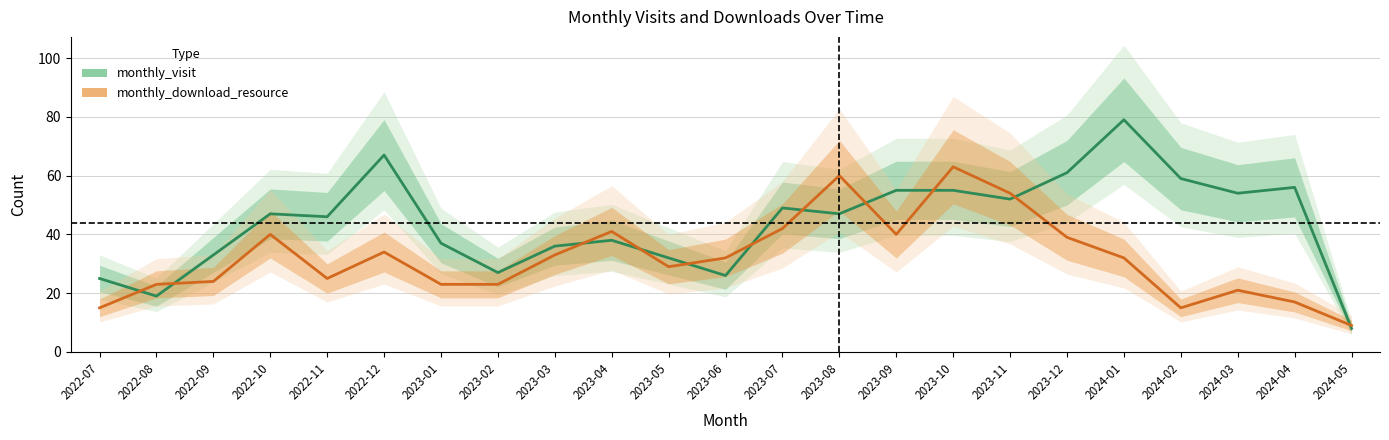

What is the label of the 11th point from the right?

2023-07